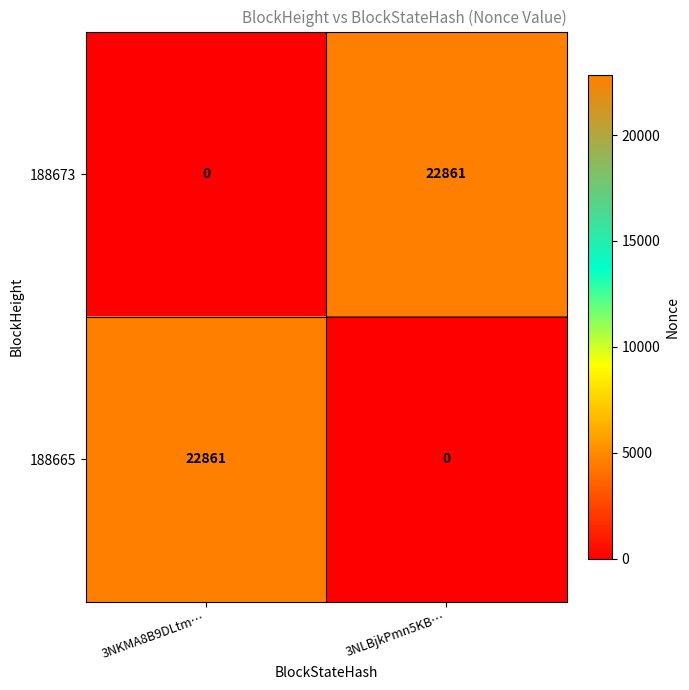

Reading left to right, extract all data points from this chart.

188673: 3NKMA8B9DLtm…=0	3NLBjkPmn5KB…=22861
188665: 3NKMA8B9DLtm…=22861	3NLBjkPmn5KB…=0